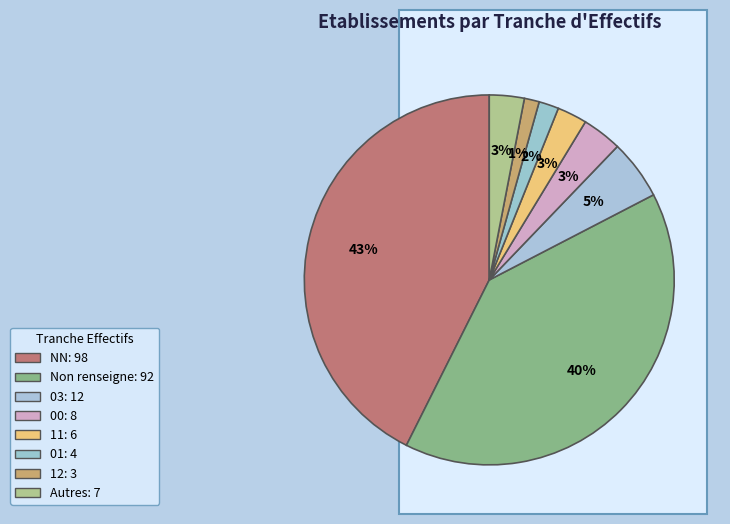

Count the number of slices in the pie.

8